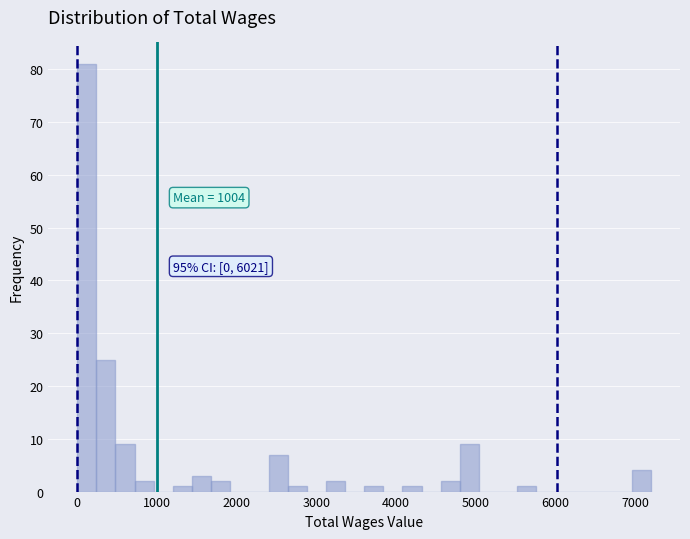

Read against the x-axis, roughly where is the centre of the tallest bar?

100